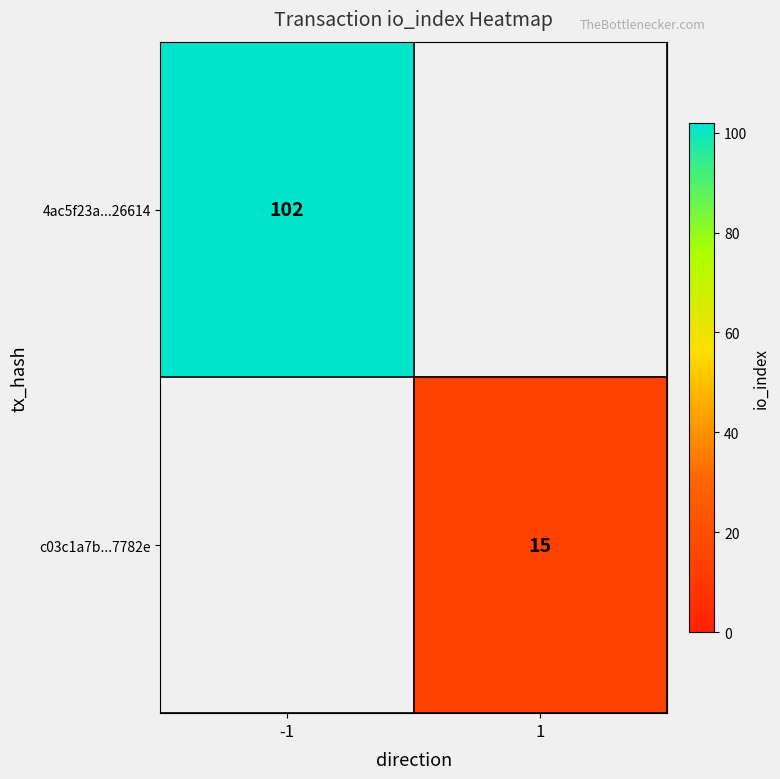

True or false: 4ac5f23a...26614 has a value of 102 at -1.

True